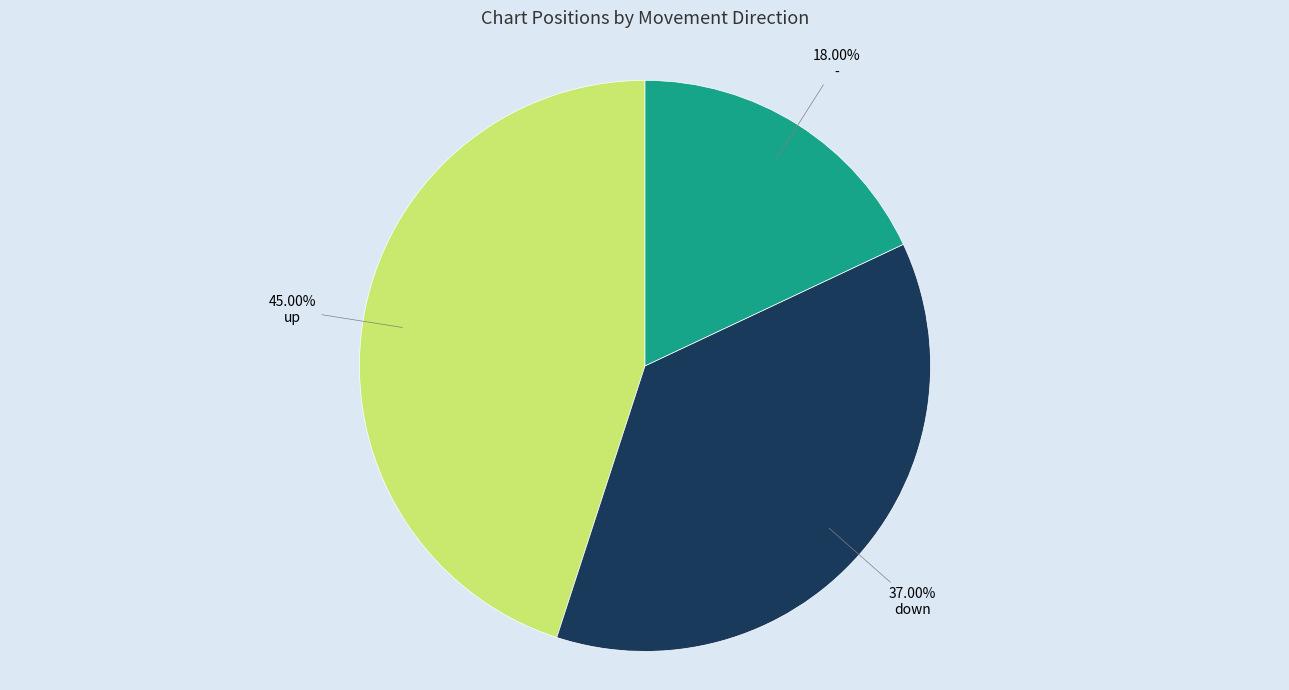

True or false: down accounts for 37% of the total.

True